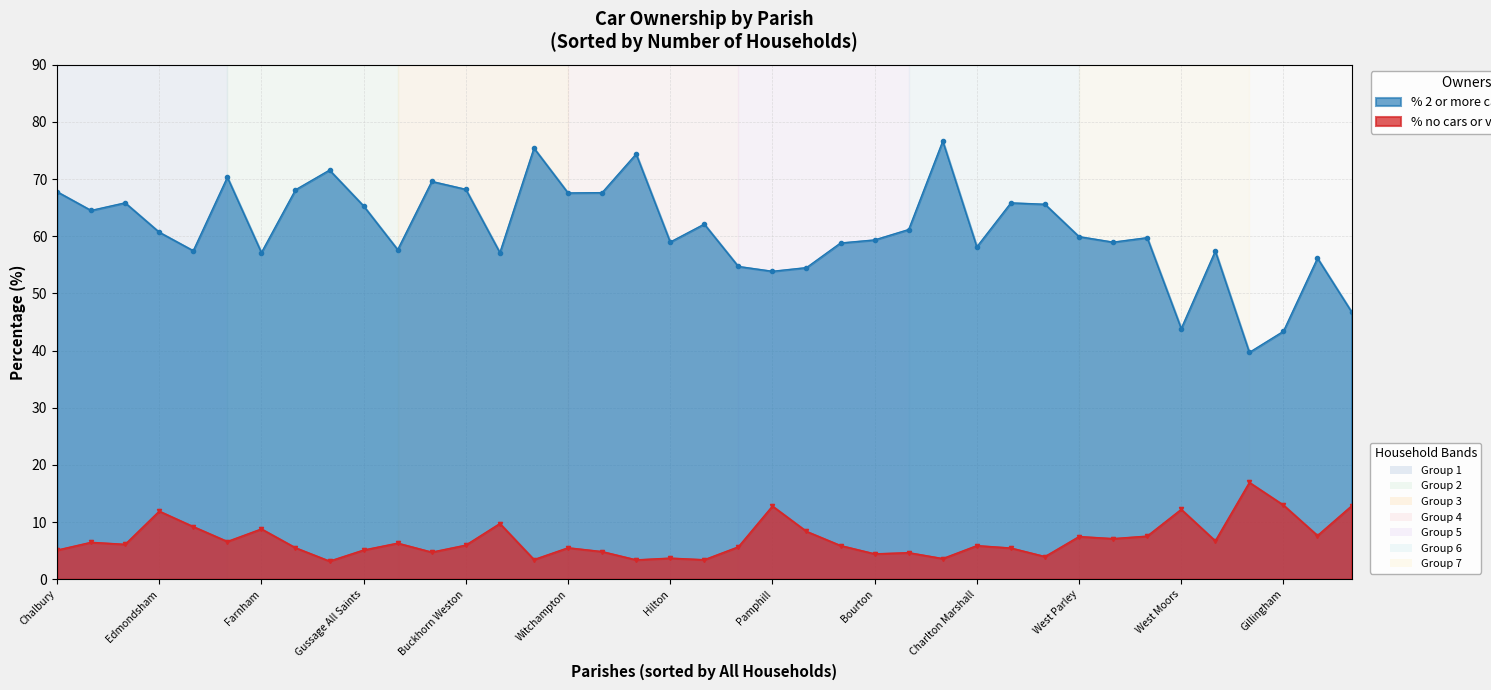

Which category has the highest value across all series?

Holt